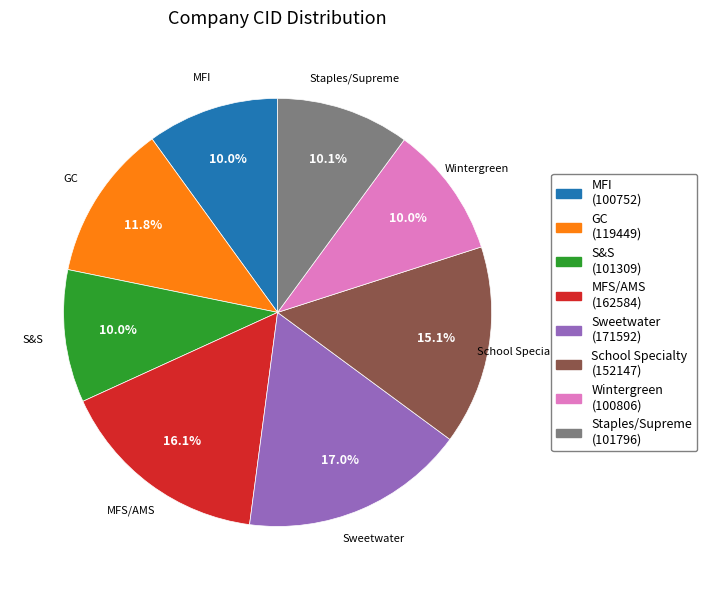

How many slices are in this pie chart?

8